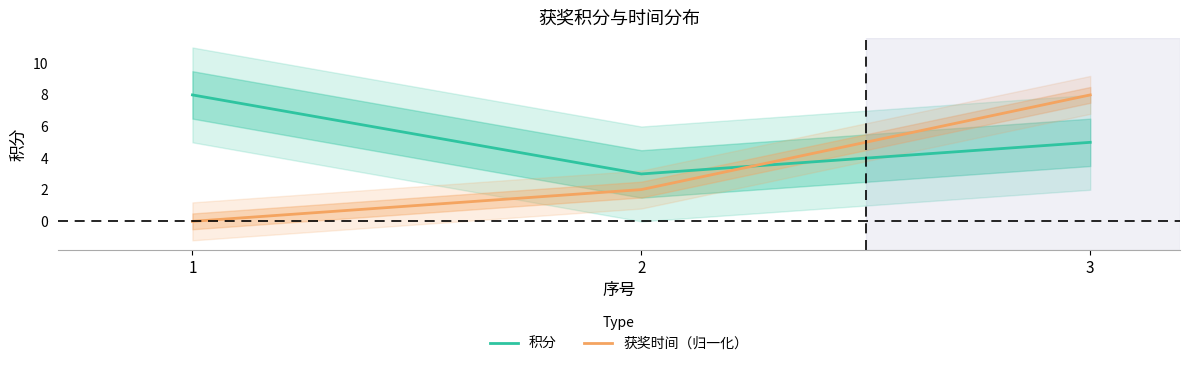

What is the difference between the highest and lowest values at 3?

3.0